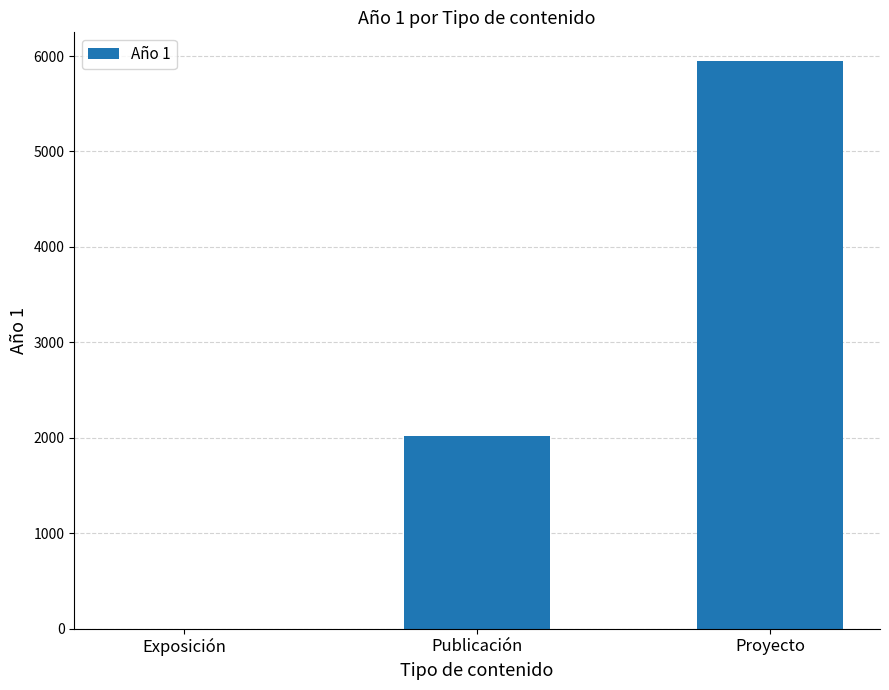

What is the change in value from Exposición to Publicación?

+2020